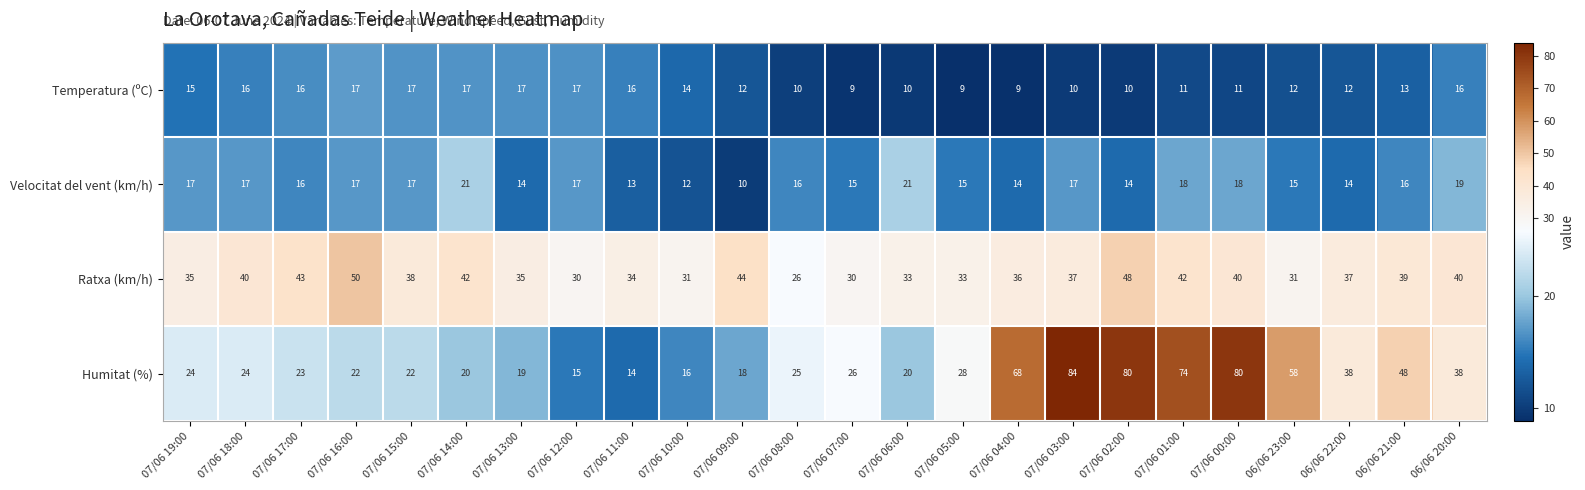

Which series has the widest spread of values?

Humitat (%)